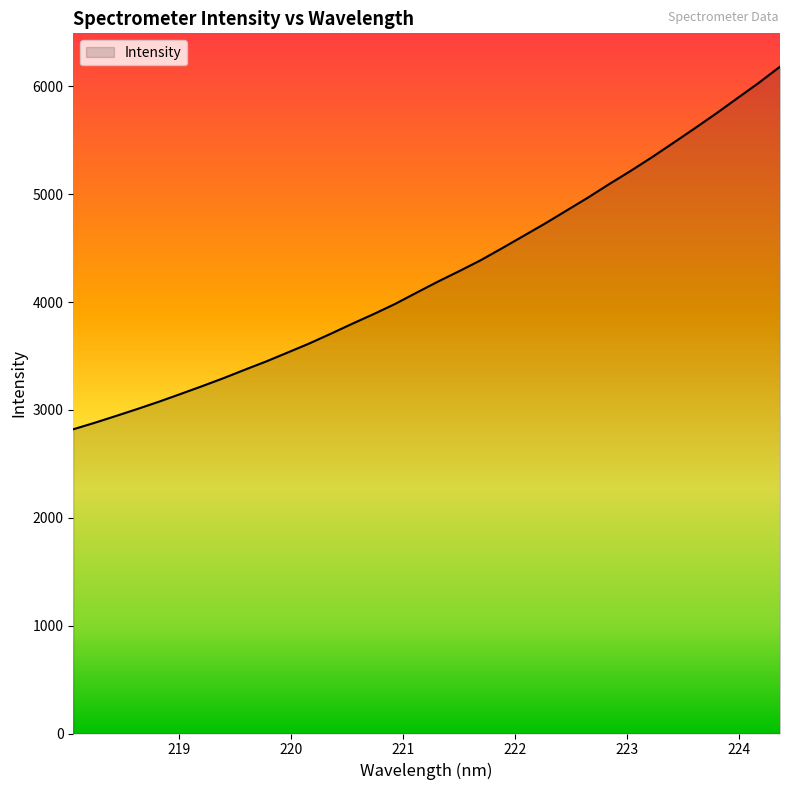

What is the smallest value displayed?

2820.3